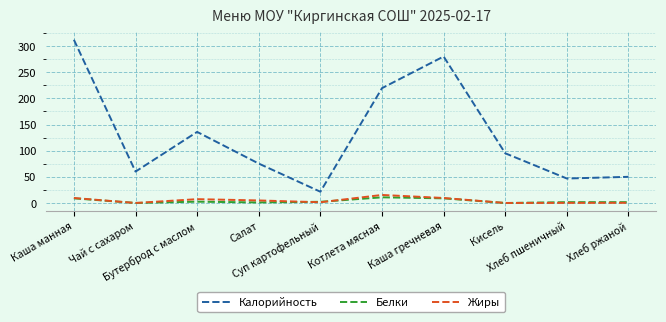

In Белки, how many points are lower than both neighbors (excluding endpoints)?

3